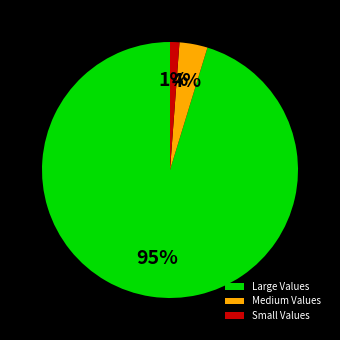

To the nearest percent, what percentage of the pie is Medium Values?

4%